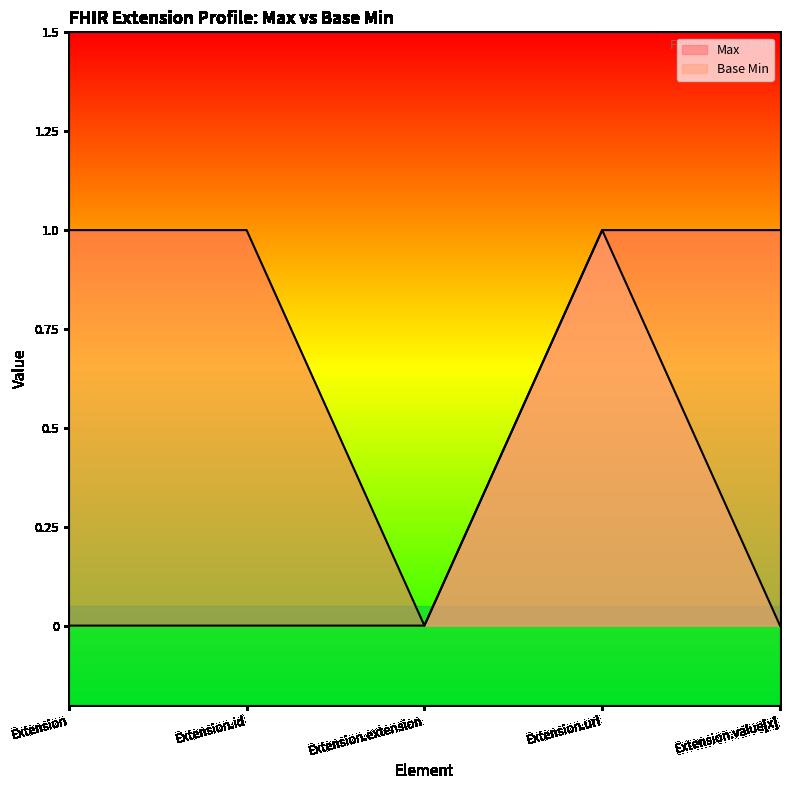

List the labels in order of Base Min value, smallest first.

Extension, Extension.id, Extension.extension, Extension.value[x], Extension.url